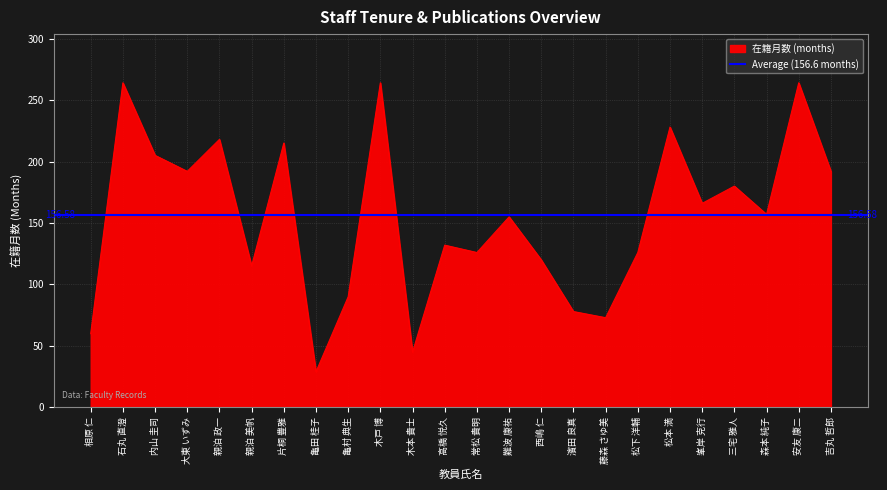

What is the label of the 15th point from the left?

西嶋 仁